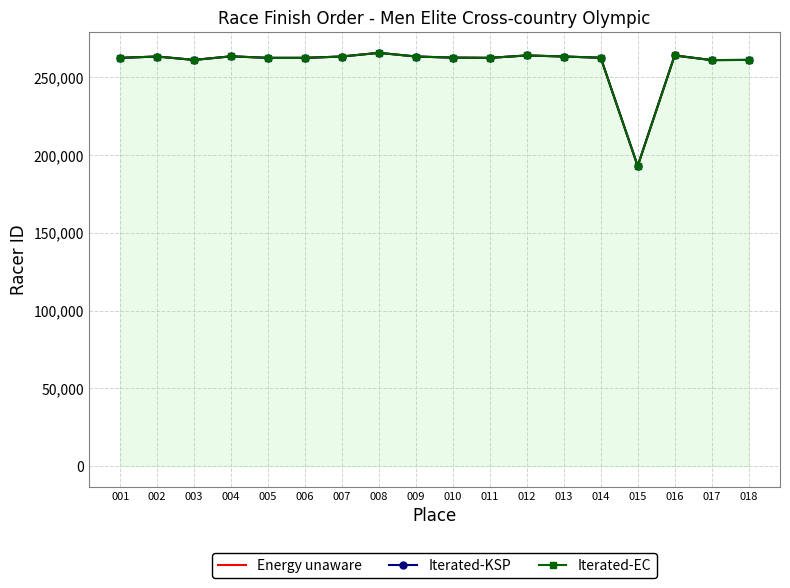

How many interior local peaks does the Energy unaware series have?

5